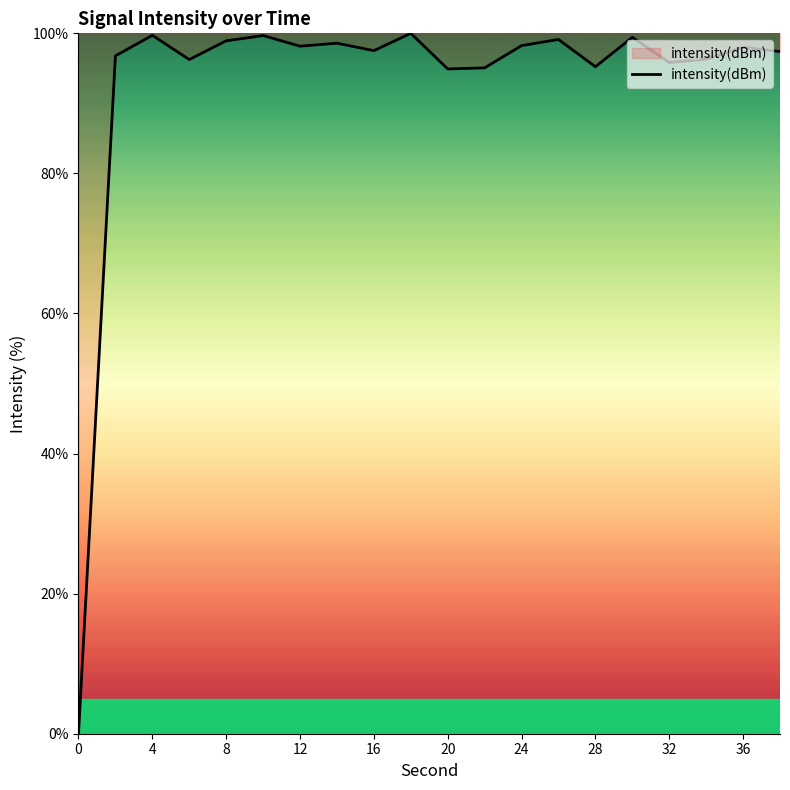

Does the chart have visible grid lines?

No